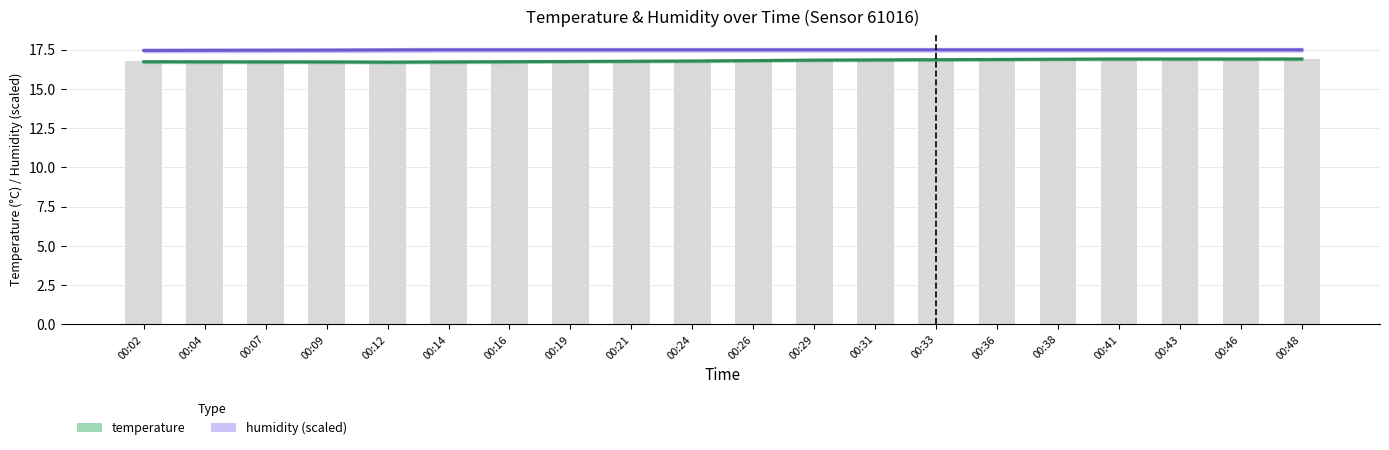

What is the maximum value for humidity (scaled)?

17.5